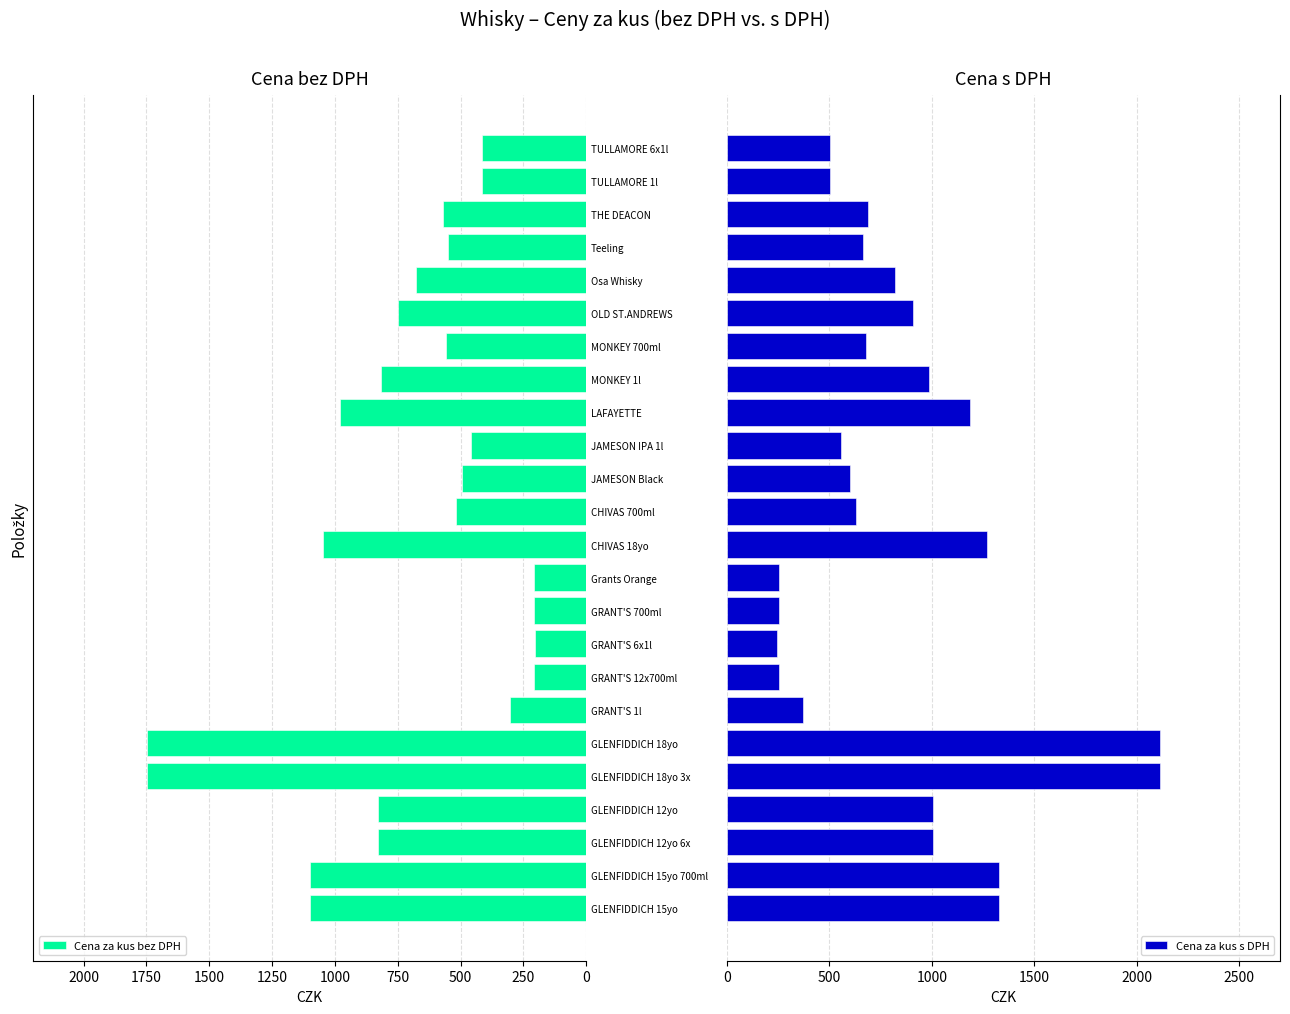

How many bars are there in total?

48